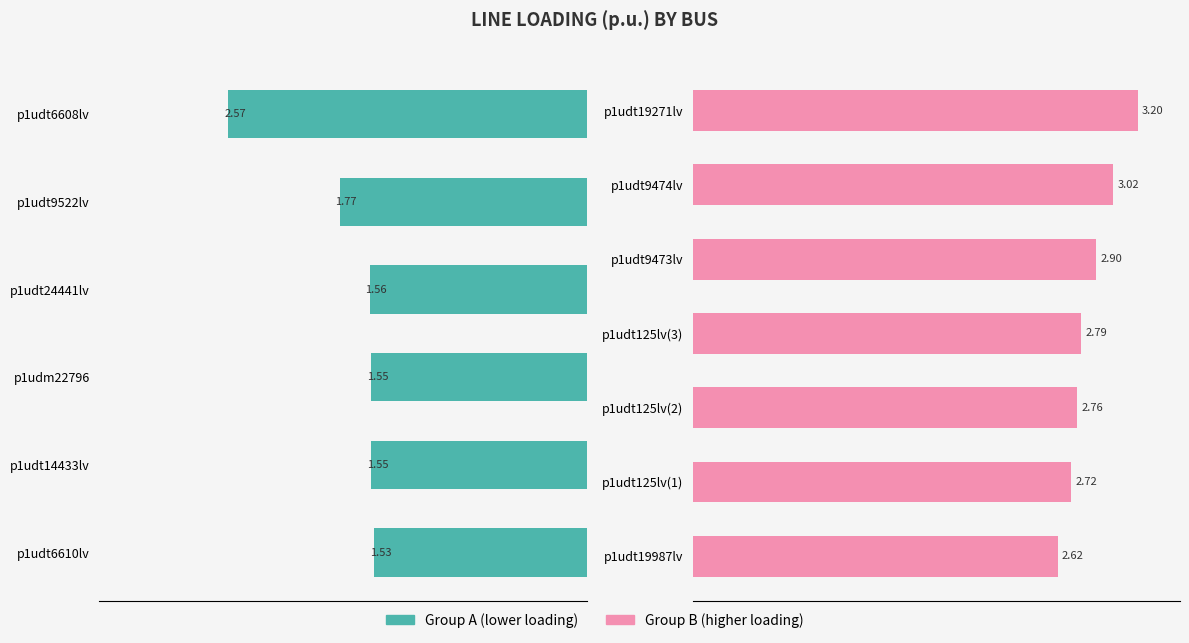

How many values are between 1 and 2?

5